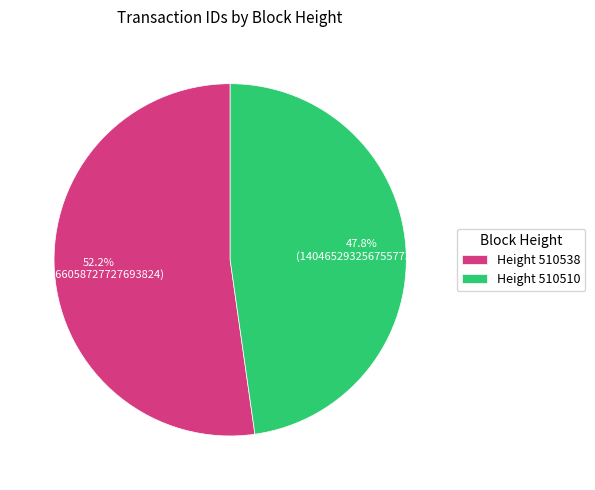

To the nearest percent, what is the average slice percentage?

50%